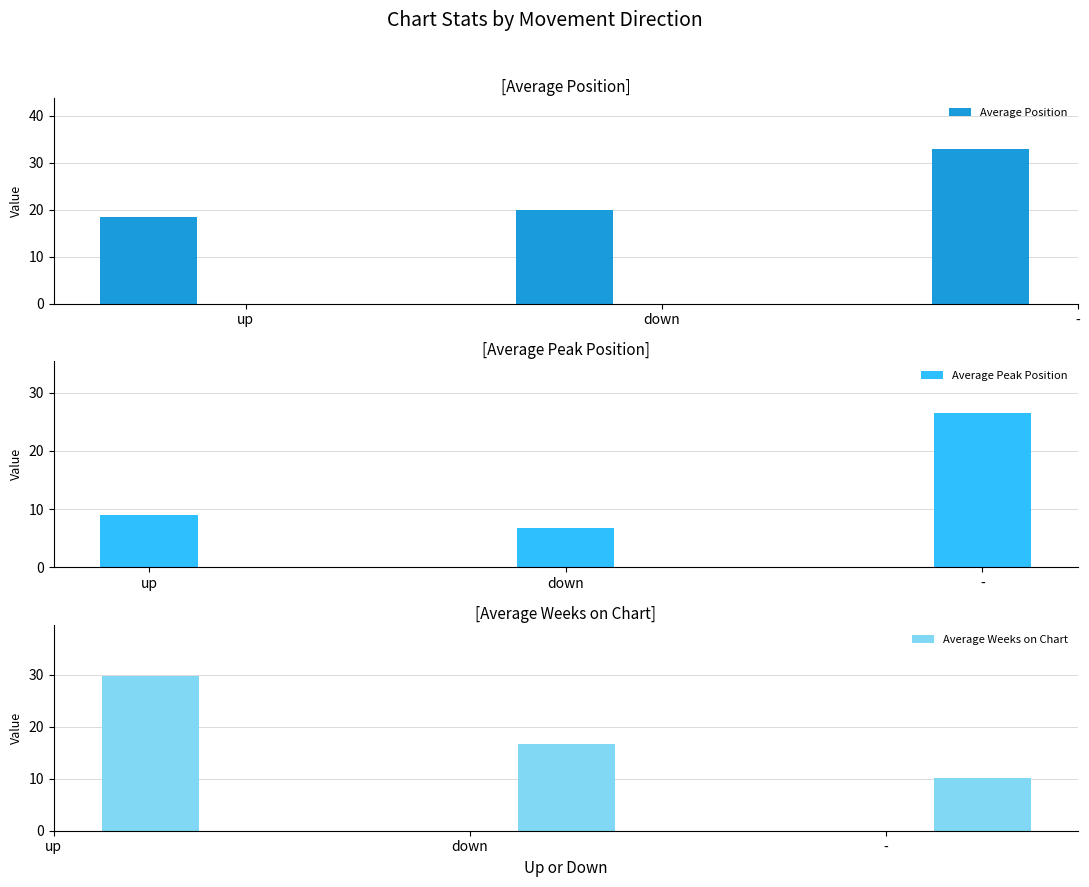

Are the bars grouped side by side (vs. stacked)?

Yes